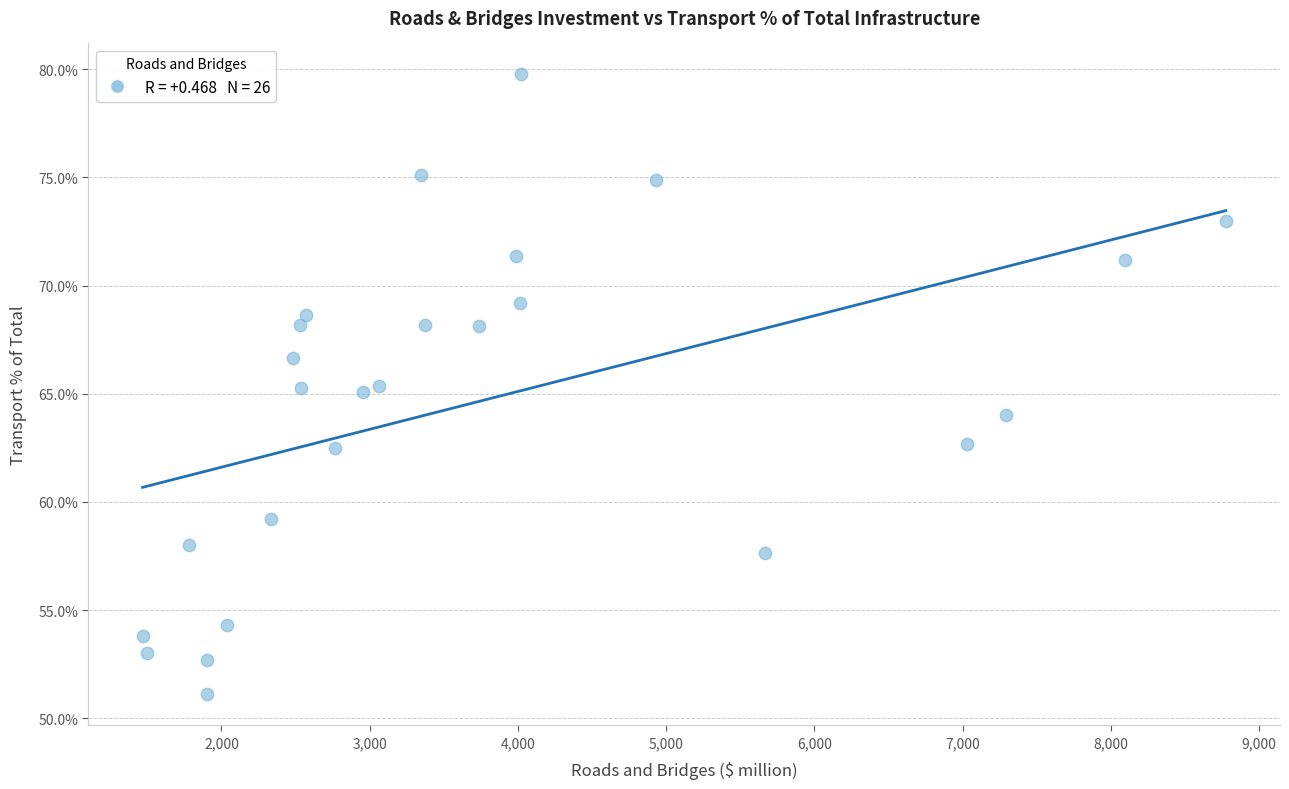

What is the range of X values (max minus min)?

7308.1